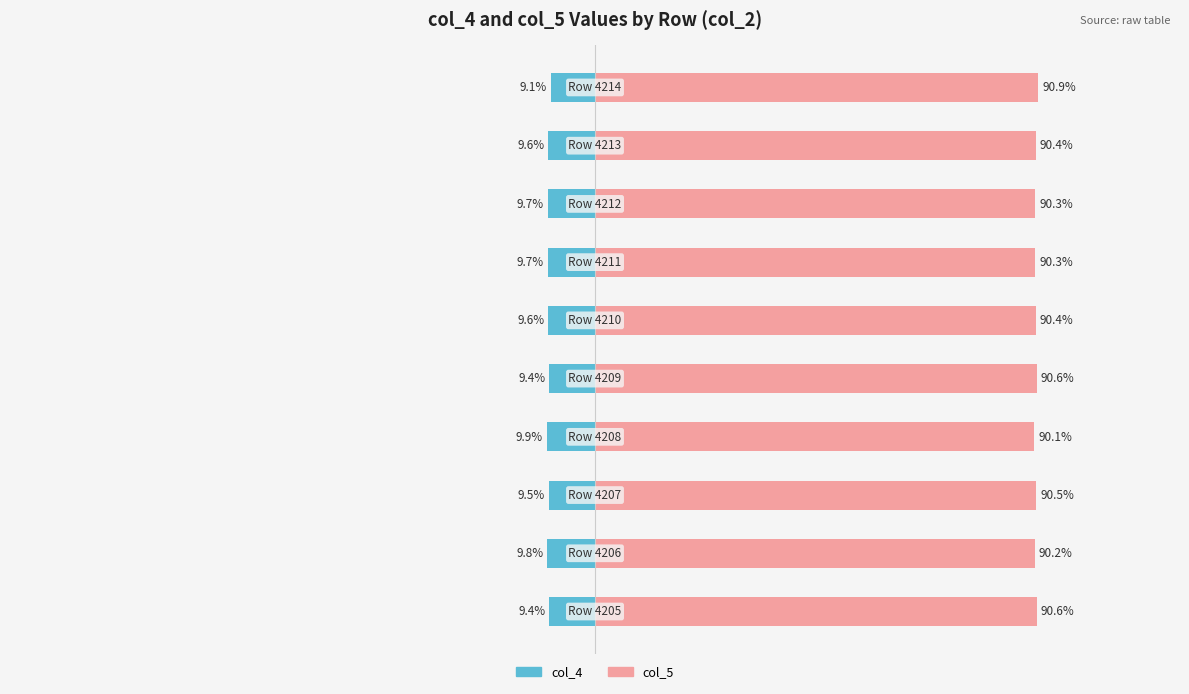

What are all the series names shown in the legend?

col_4, col_5